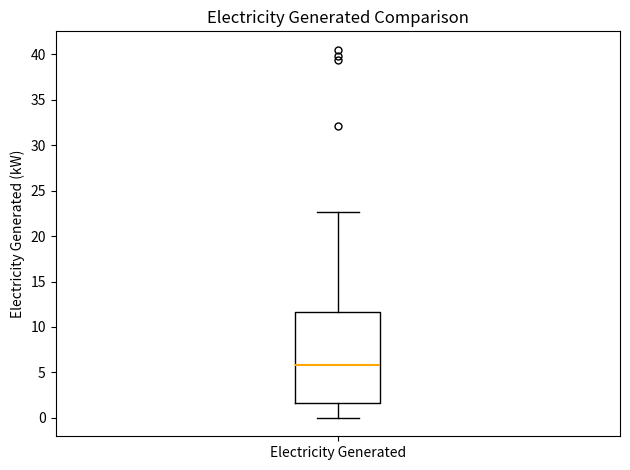

Where is the upper edge of the box for Electricity Generated on the y-axis? The values are not printed on the chart, so give them approximately, as read against the axis.

11.5